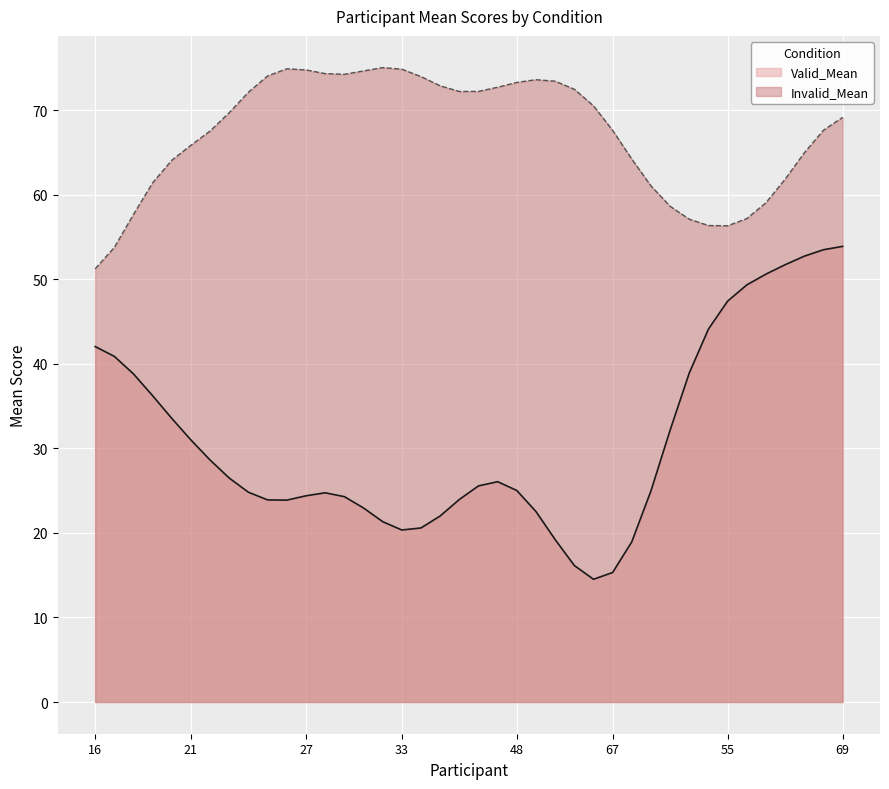

Read the Invalid_Mean value at 68.

41.7